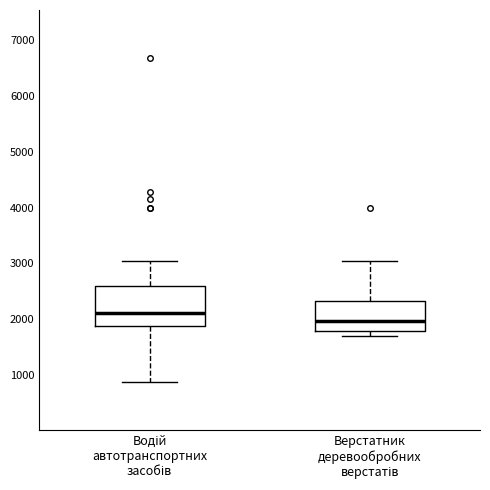

Where is the upper edge of the box for Верстатник деревообробних верстатів on the y-axis? The values are not printed on the chart, so give them approximately, as read against the axis.

2300